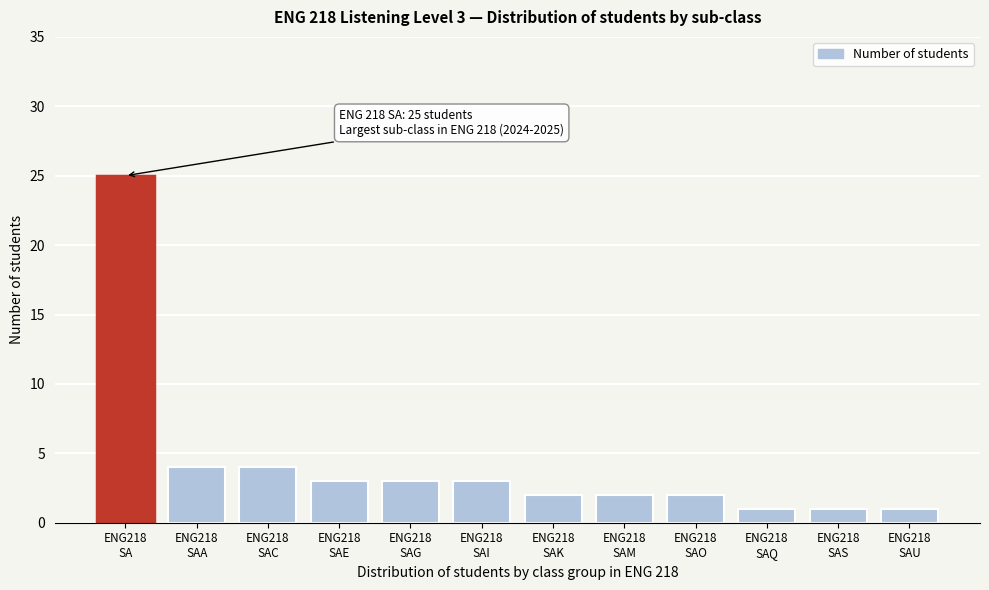

Reading left to right, list all the values displayed in this chart.

25	4	4	3	3	3	2	2	2	1	1	1